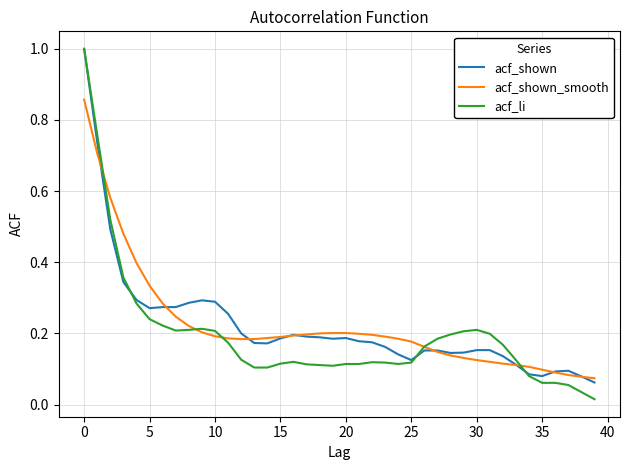

What is the maximum value shown in the chart?

1.0